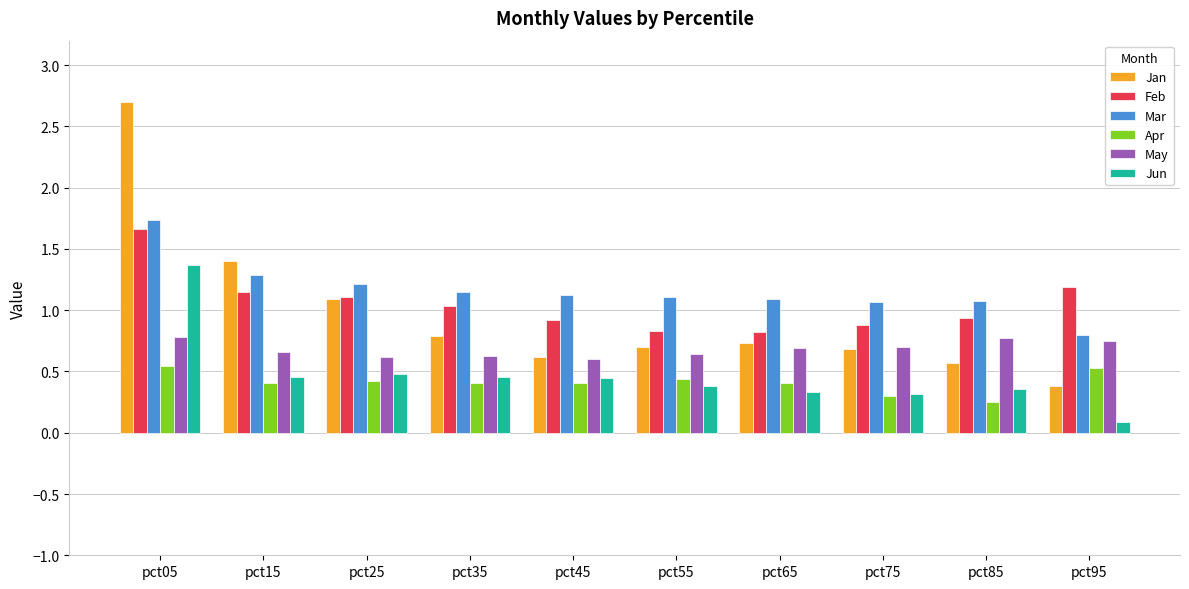

Is the value of Jun at pct95 greater than the value of Mar at pct05?

No